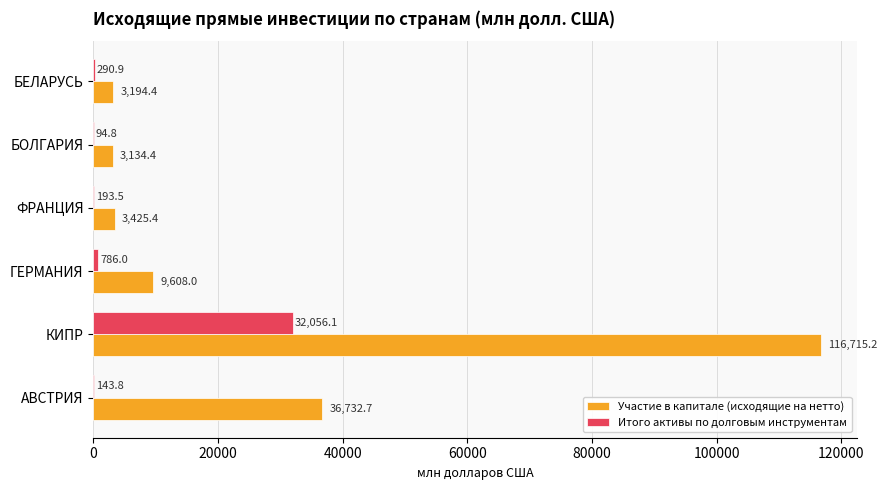

Is it true that Итого активы по долговым инструментам equals 290.9 at БЕЛАРУСЬ?

True